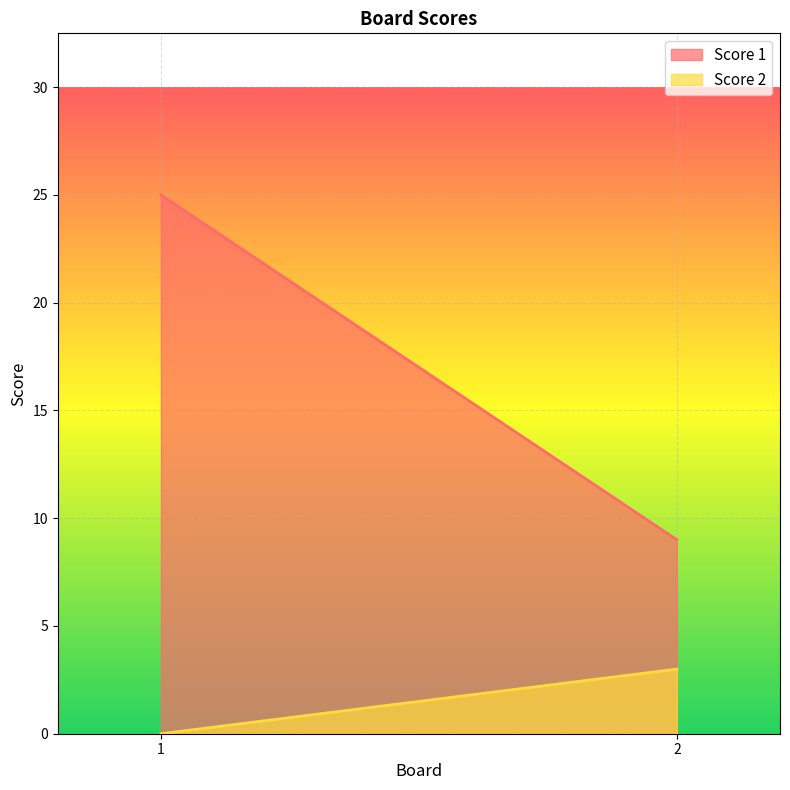

Reading left to right, list all the values displayed in this chart.

Score 1: 1=25	2=9
Score 2: 1=0	2=3